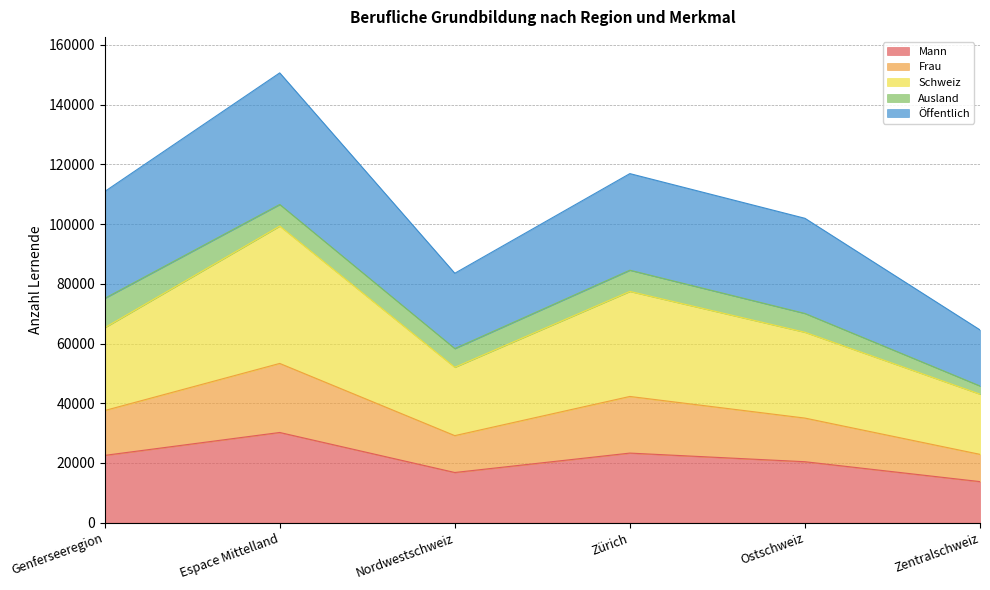

At which category is the sum across all series the highest?

Espace Mittelland